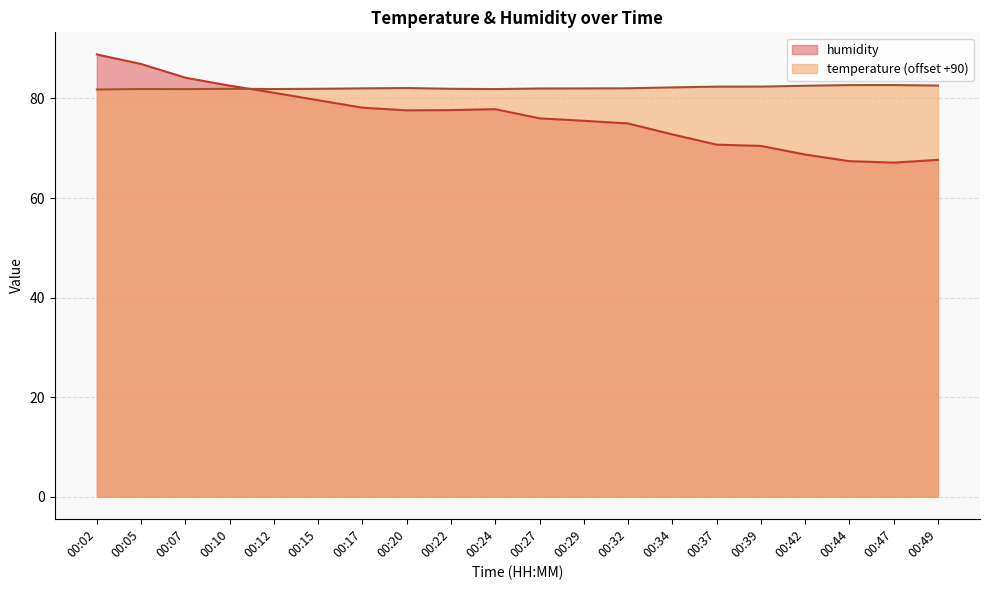

In humidity, how many points are higher than both neighbors (excluding endpoints)?

1